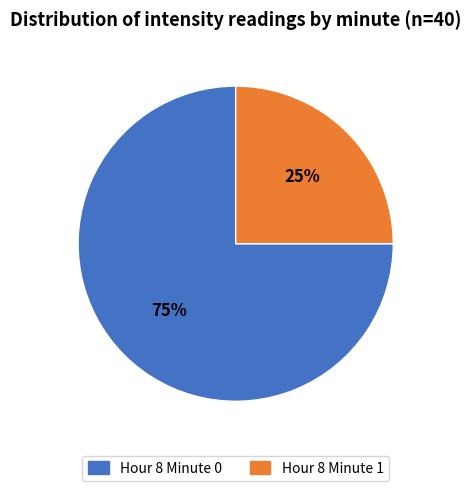

How many segments does this pie chart have?

2